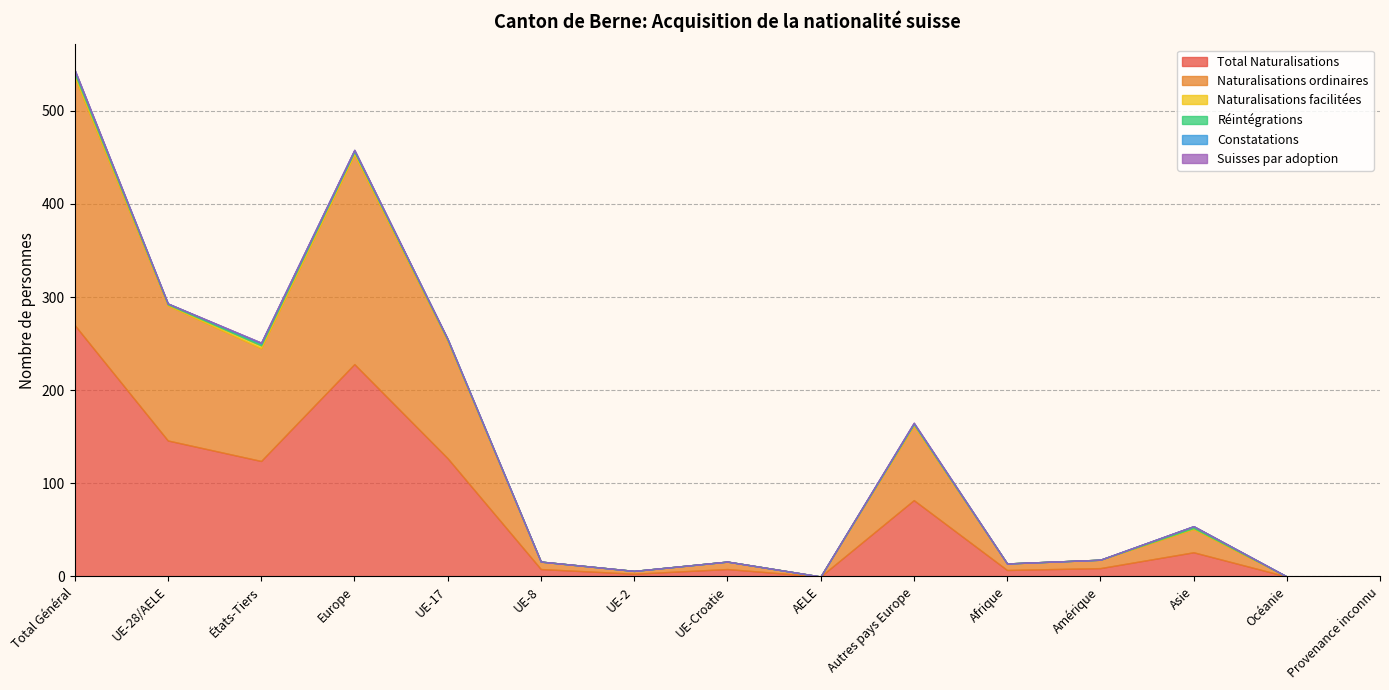

Reading left to right, extract all data points from this chart.

Total Naturalisations: 270	146	124	228	127	8	3	8	0	82	7	9	26	0	0
Naturalisations ordinaires: 266	145	121	225	126	8	3	8	0	80	7	9	25	0	0
Naturalisations facilitées: 4	1	3	3	1	0	0	0	0	2	0	0	1	0	0
Réintégrations: 3	1	2	1	1	0	0	0	0	0	0	0	2	0	0
Constatations: 1	0	1	1	0	0	0	0	0	1	0	0	0	0	0
Suisses par adoption: 0	0	0	0	0	0	0	0	0	0	0	0	0	0	0